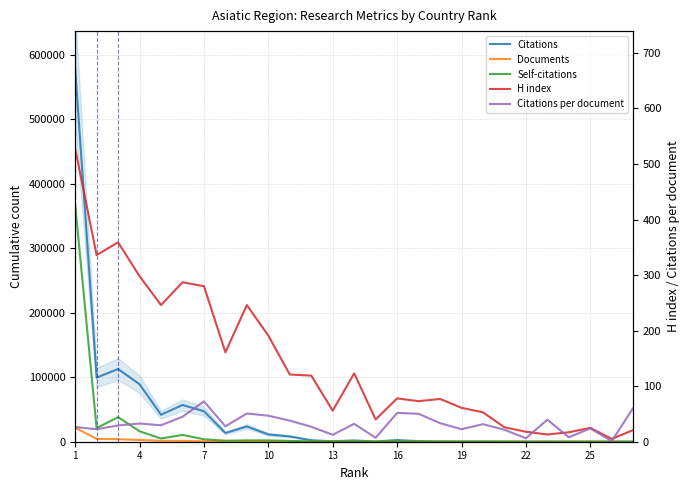

Between 16 and 16, which is larger?

16